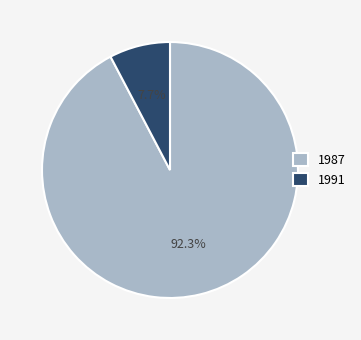

To the nearest percent, what is the average slice percentage?

50%